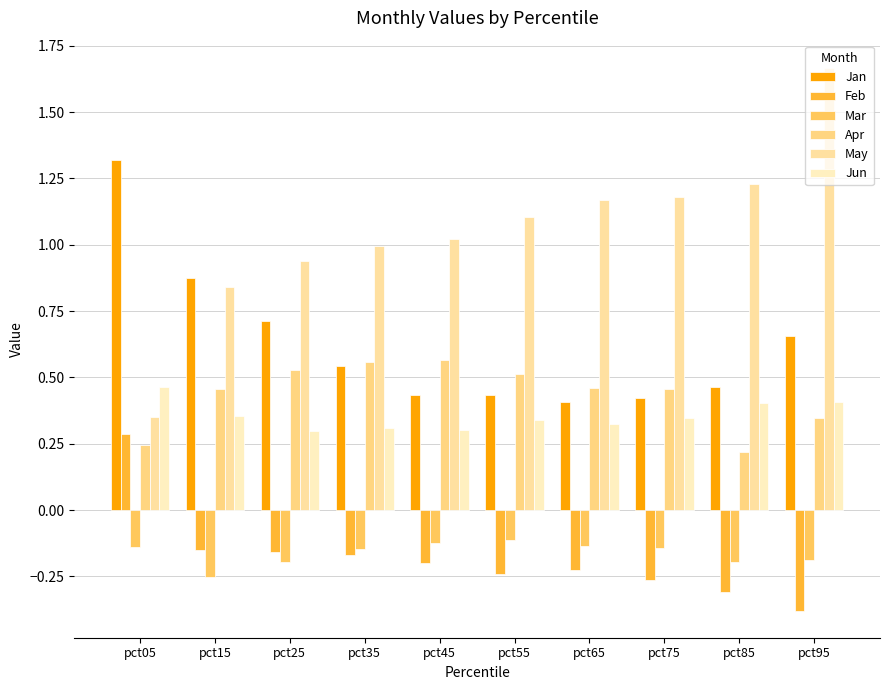

How many bars are there in each group?

6